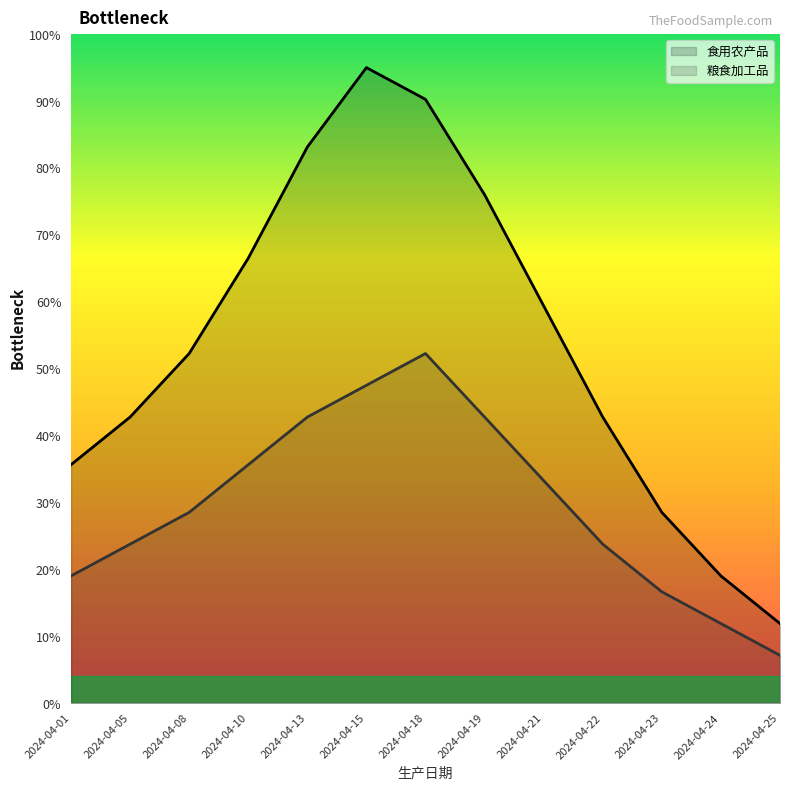

Which category has the lowest value in the 食用农产品 series?

2024-04-25